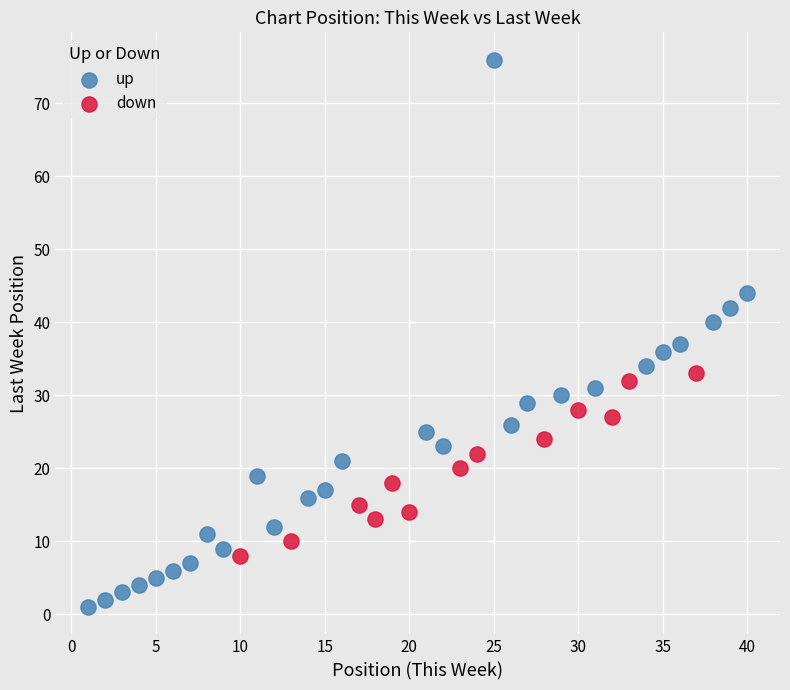

Which series has the widest spread of Y values?

up